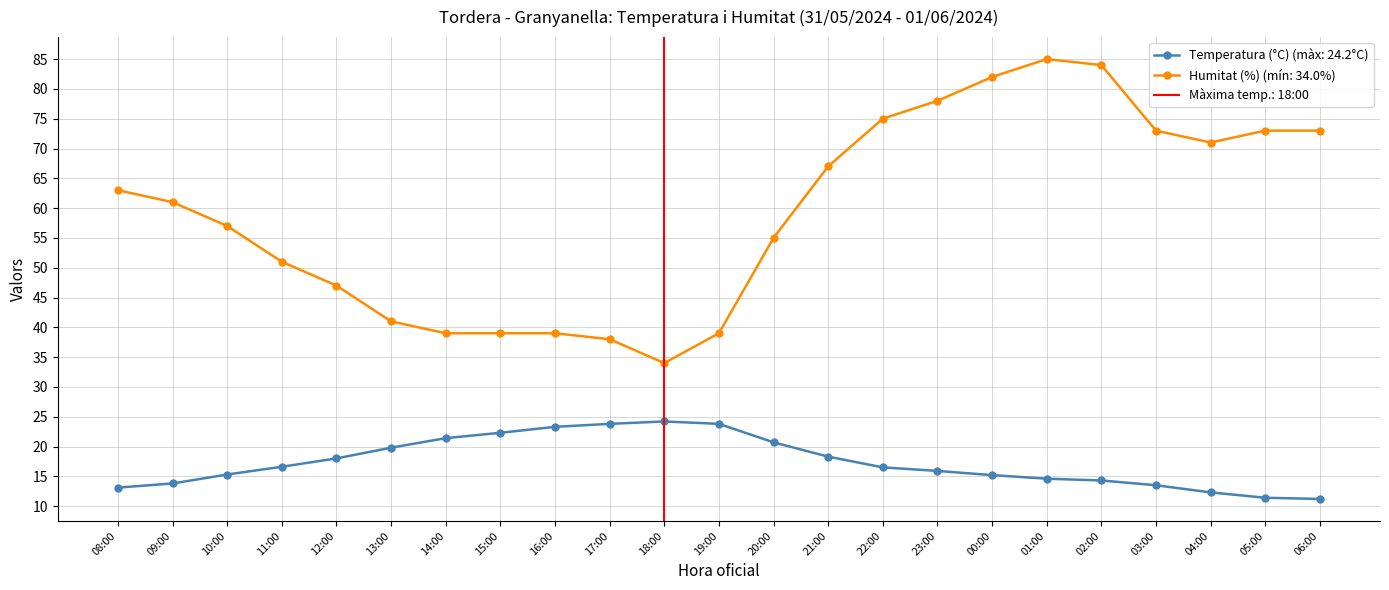

What is the value of the Temperatura (°C) point at the 21st from the left?

12.3